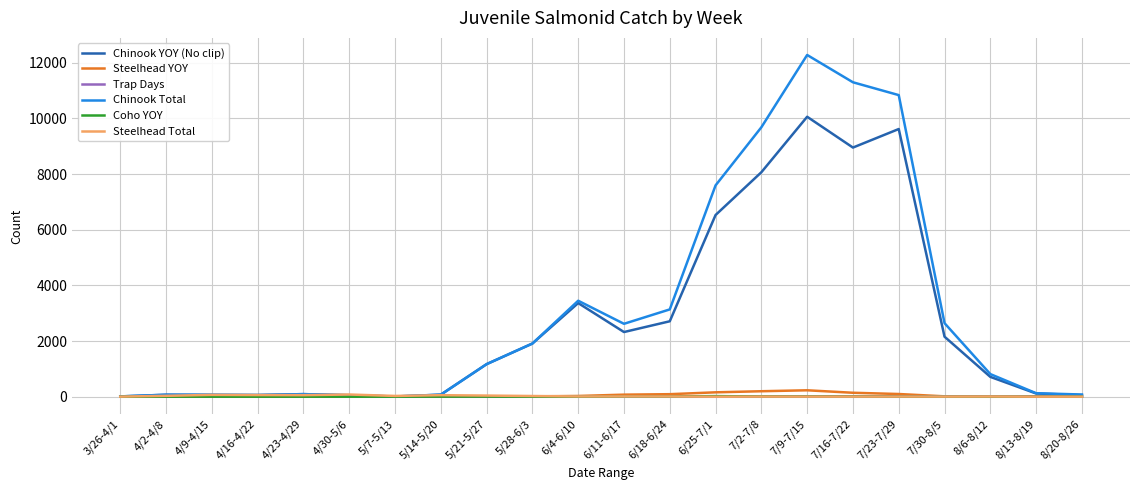

What is the average value of the Steelhead YOY series?

49